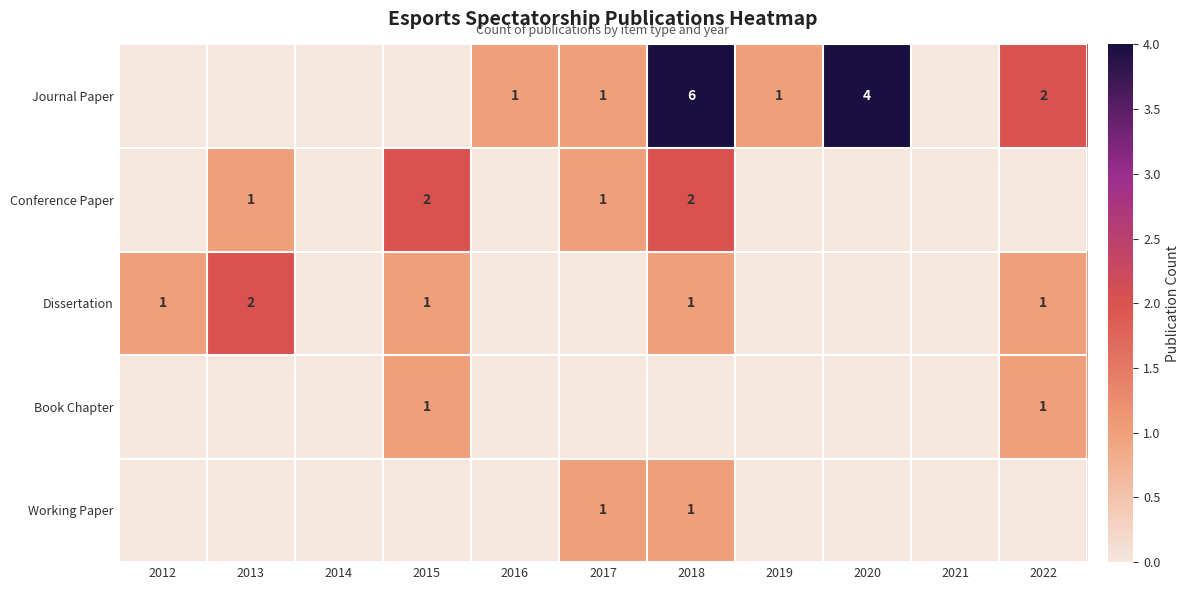

Is it true that Conference Paper equals 1 at 2018?

False